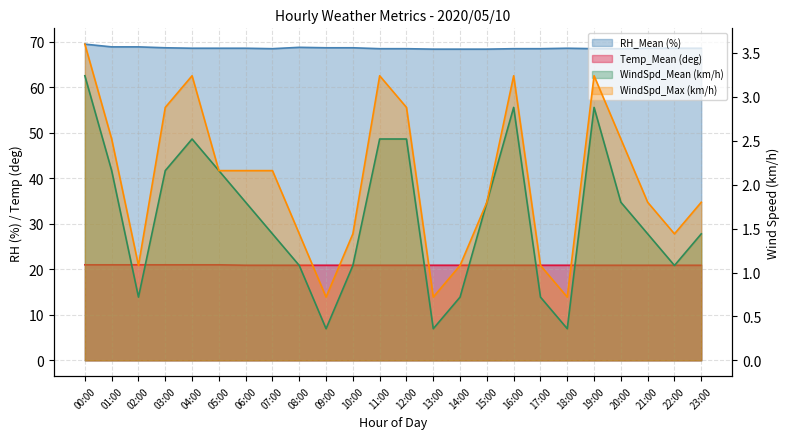

What is the approximate value of Temp_Mean (deg) at 09:00?

20.9